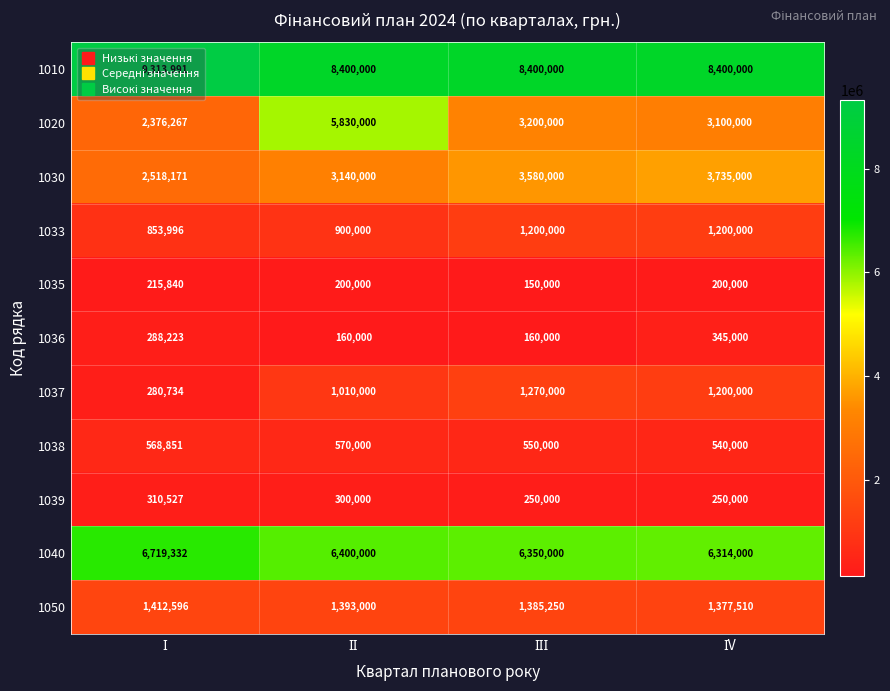

Rank the series by their maximum value, from lowest to highest.

1035, 1039, 1036, 1038, 1033, 1037, 1050, 1030, 1020, 1040, 1010